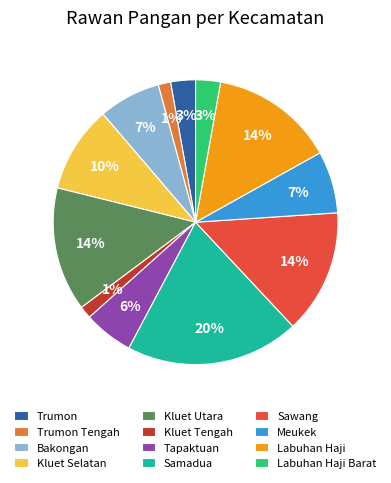

To the nearest percent, what is the combined percentage of Labuhan Haji and Kluet Utara?

28%